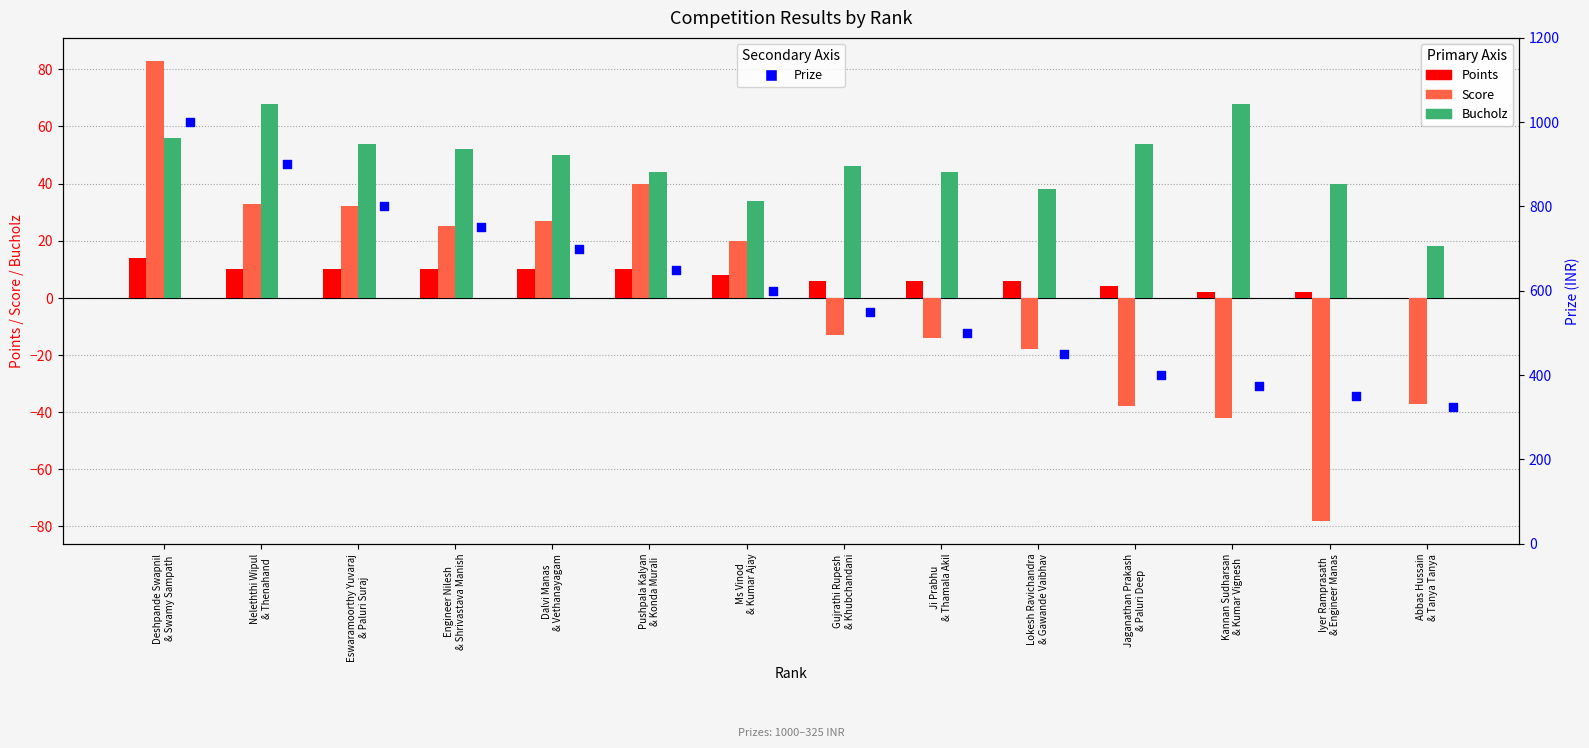

Which series contains the lowest Y value?

Score